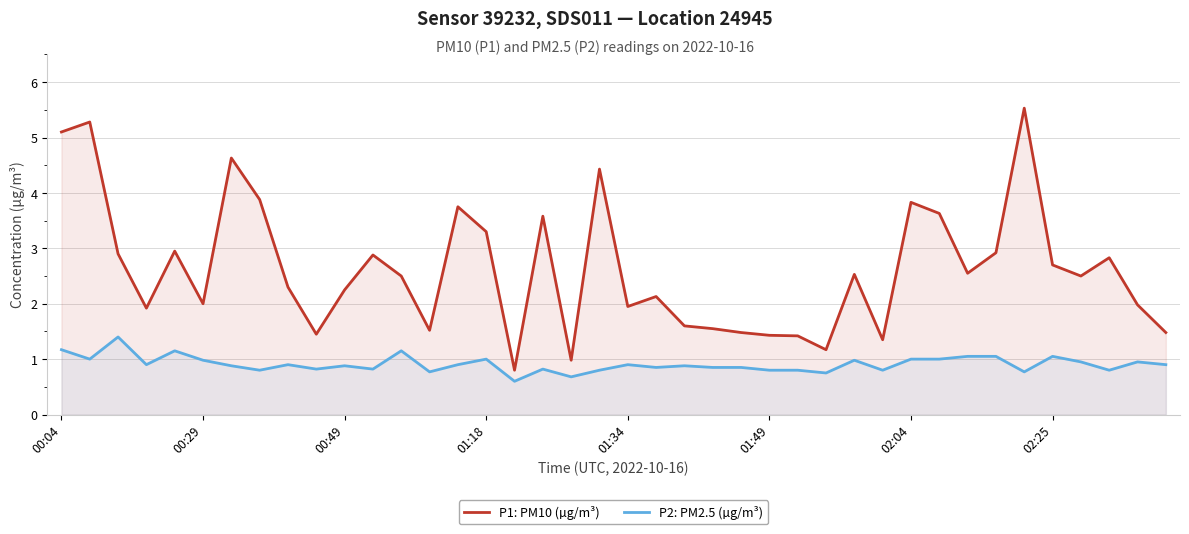

Which has a higher value, 8 or 22?

8